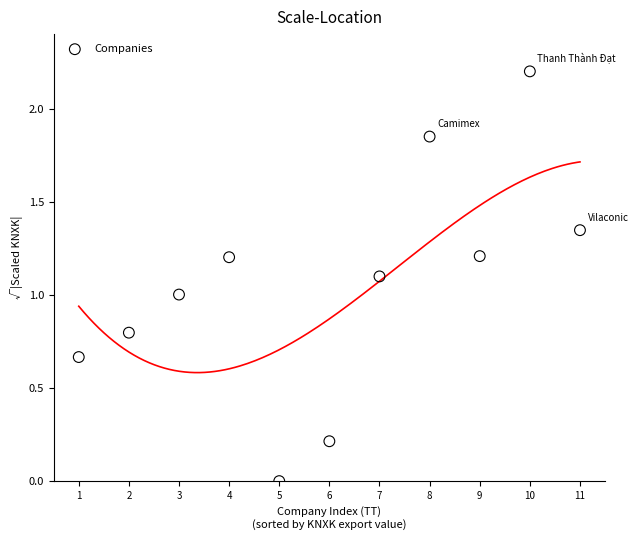

What is the average Y value?

1.1